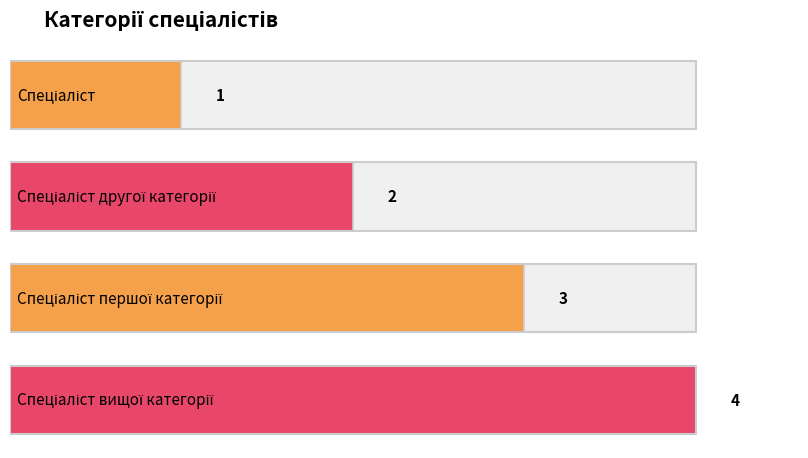

How many data points does each series have?

4